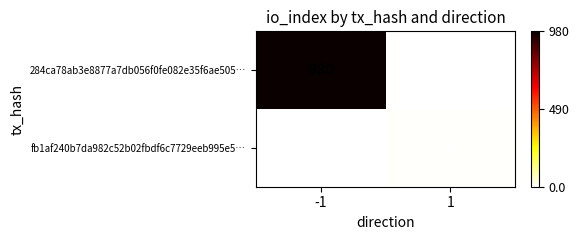

What is the difference between the fb1af240b7da982c52b02fbdf6c7729eeb995e5… values at 1 and -1?

5